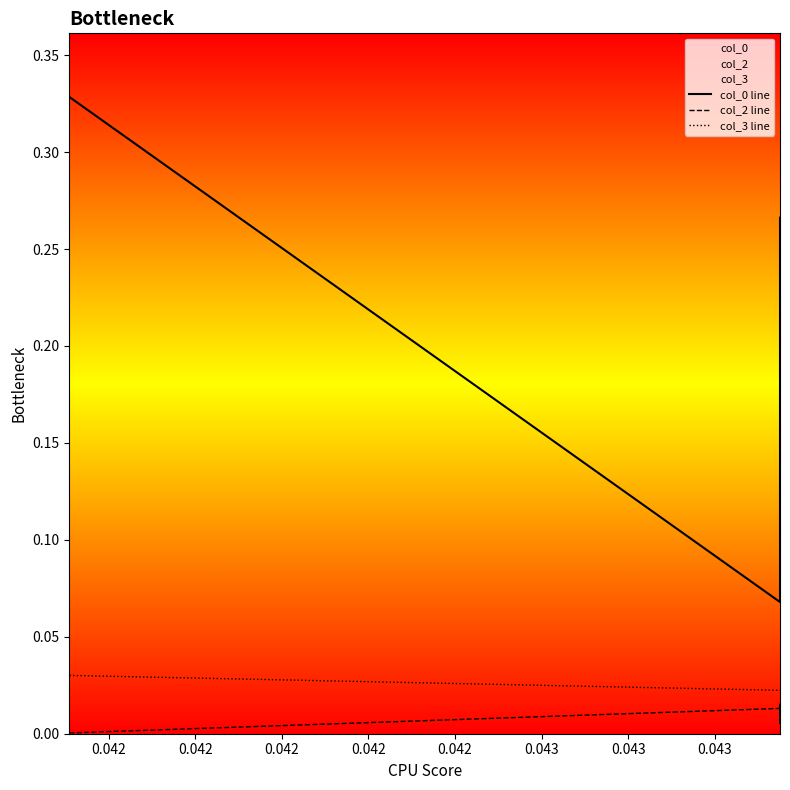

What is the label of the 4th point from the left?

0.042